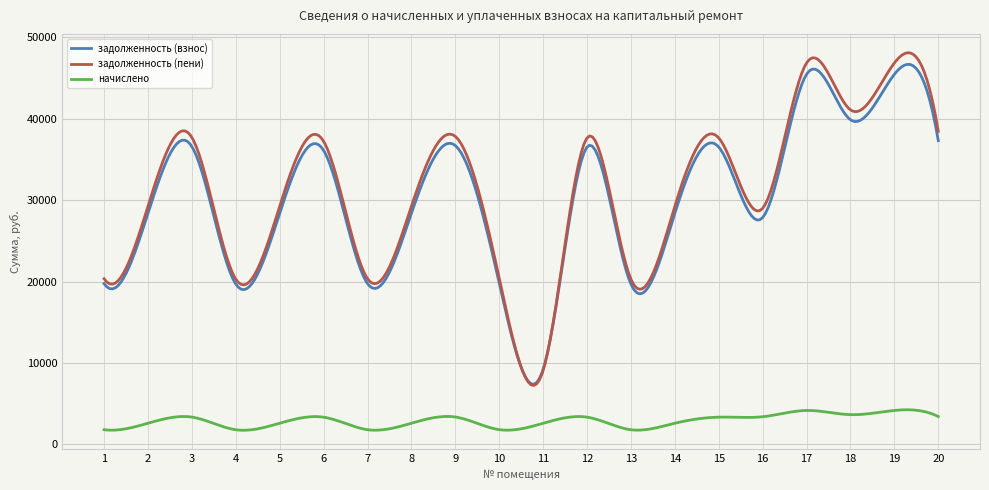

True or false: задолженность (пени) and начислено intersect in this chart.

False